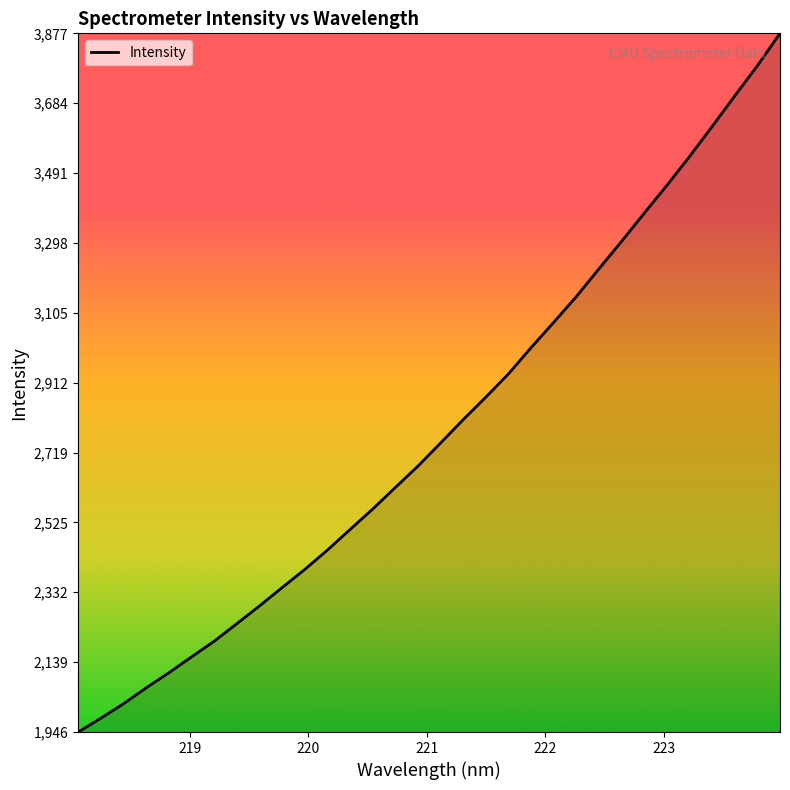

What is the smallest value displayed?

1946.7